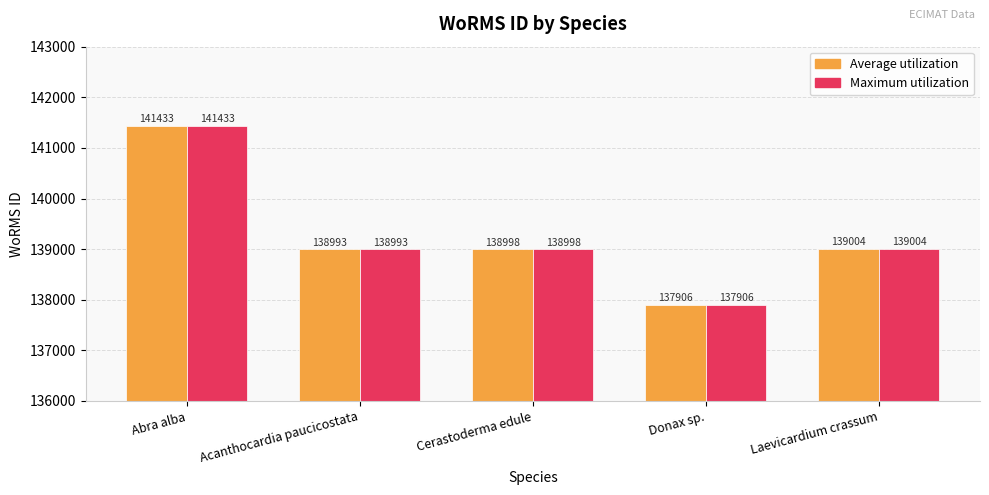

Does the chart contain any negative values?

No